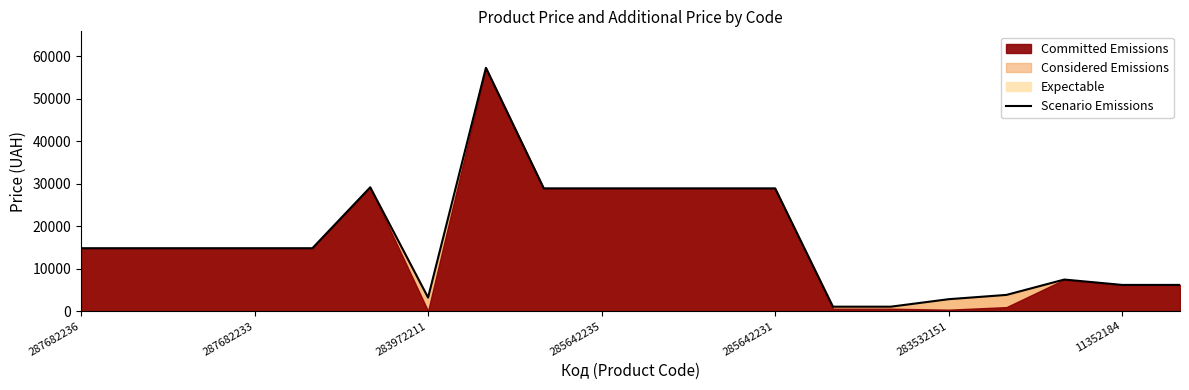

What is the average value?

16839.8